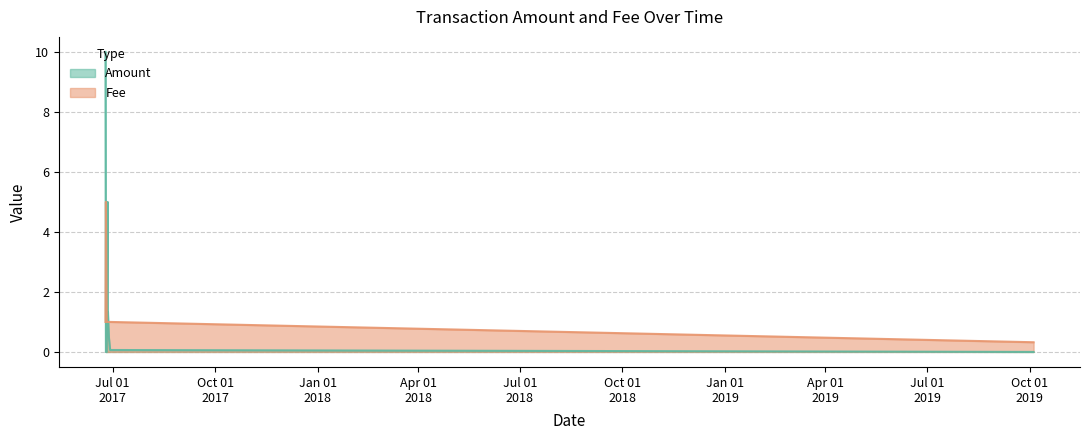

Which series has the largest total across all categories?

Amount